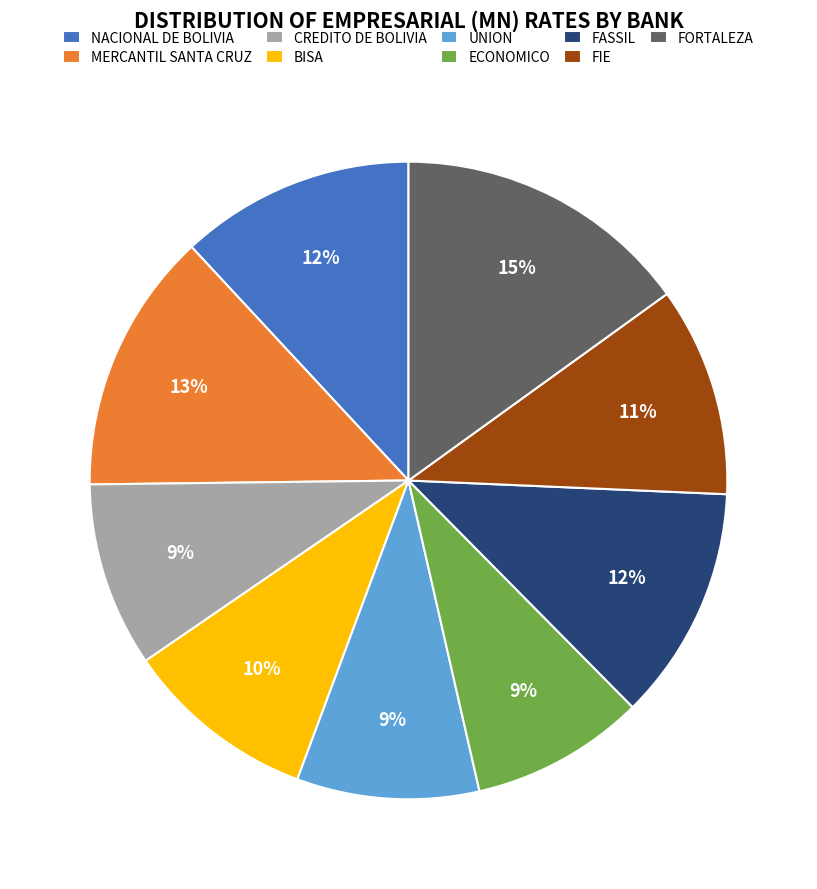

What percentage is the CREDITO DE BOLIVIA slice, to the nearest percent?

9%